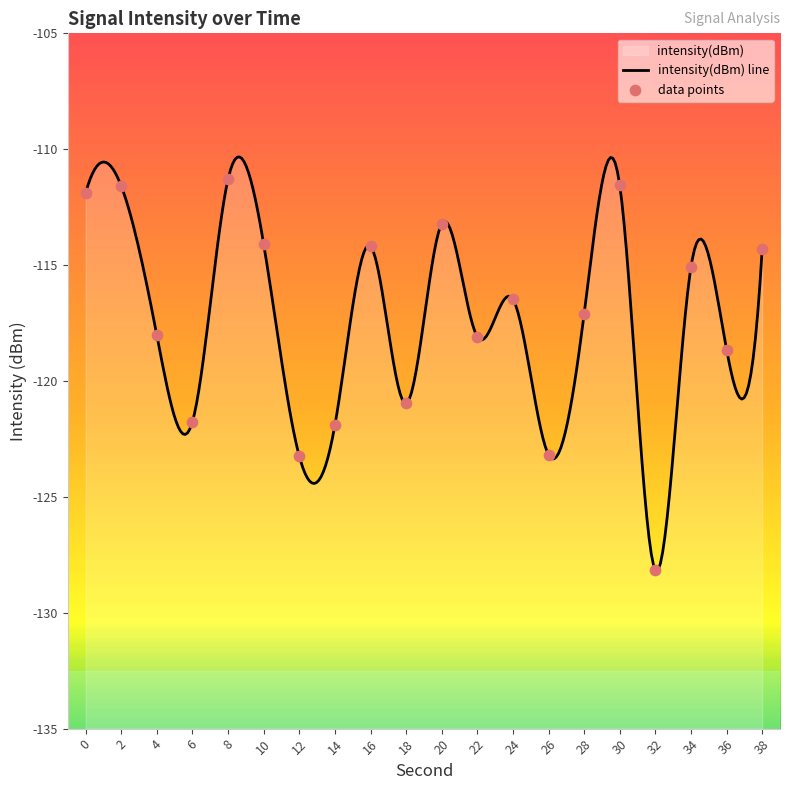

Which has a higher value, 28 or 6?

28